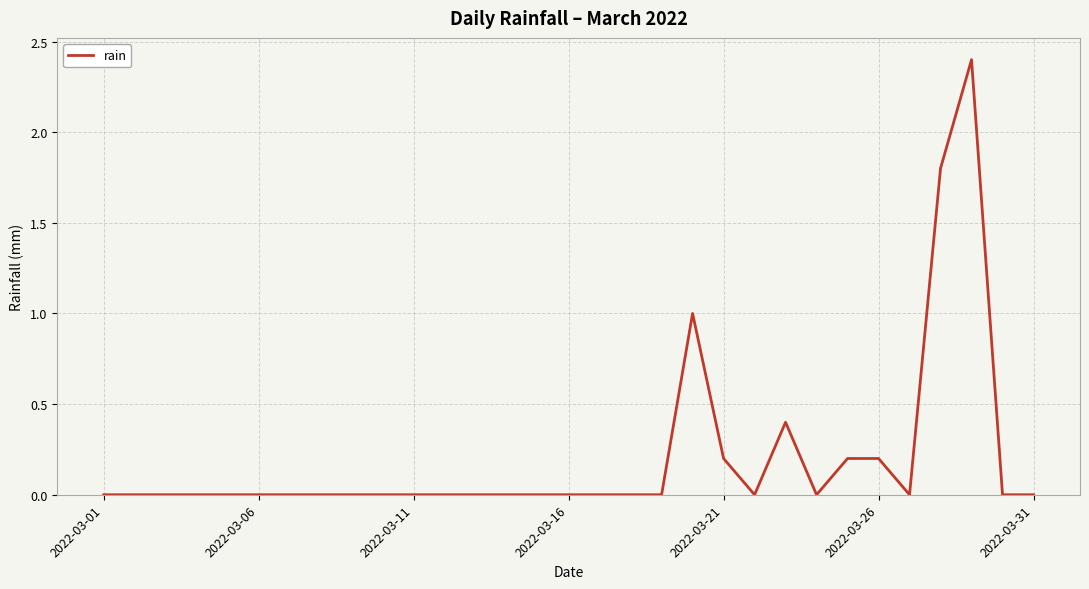

What is the difference between the maximum and minimum values?

2.4